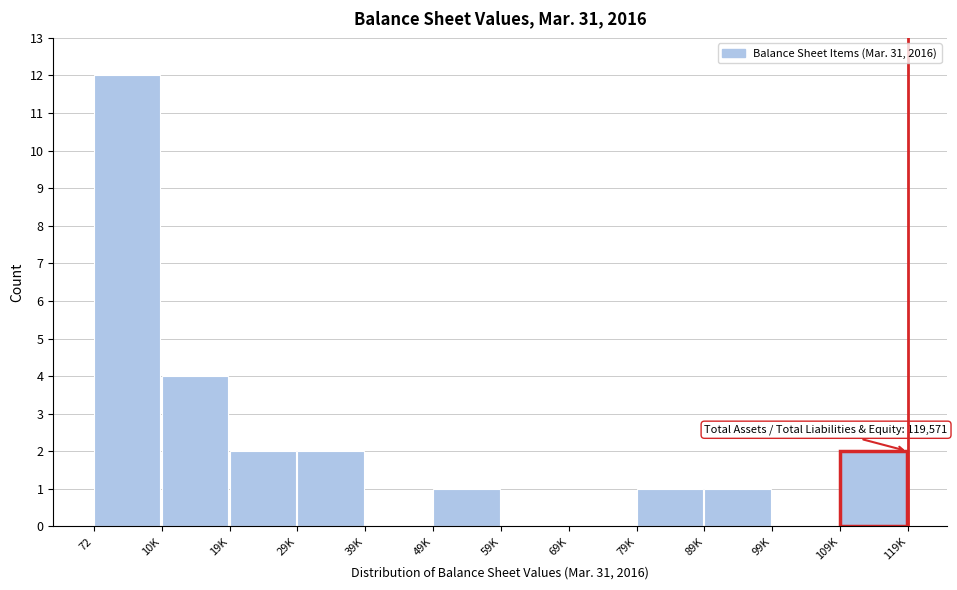

Reading left to right, extract all data points from this chart.

72=12	10K=4	19K=2	29K=2	39K=0	49K=1	59K=0	69K=0	79K=1	89K=1	99K=0	109K=2